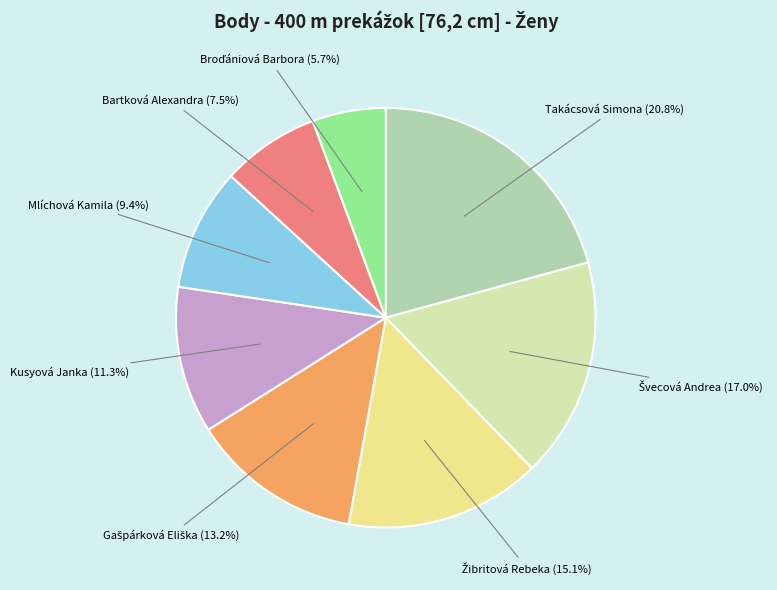

Count the number of slices in the pie.

8